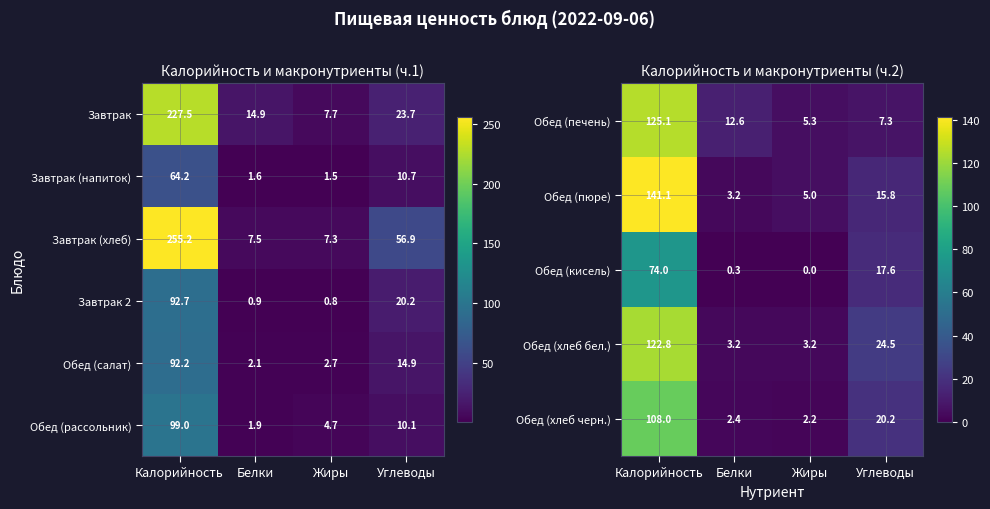

What is the spread (max minus min) of values at Калорийность?

67.0